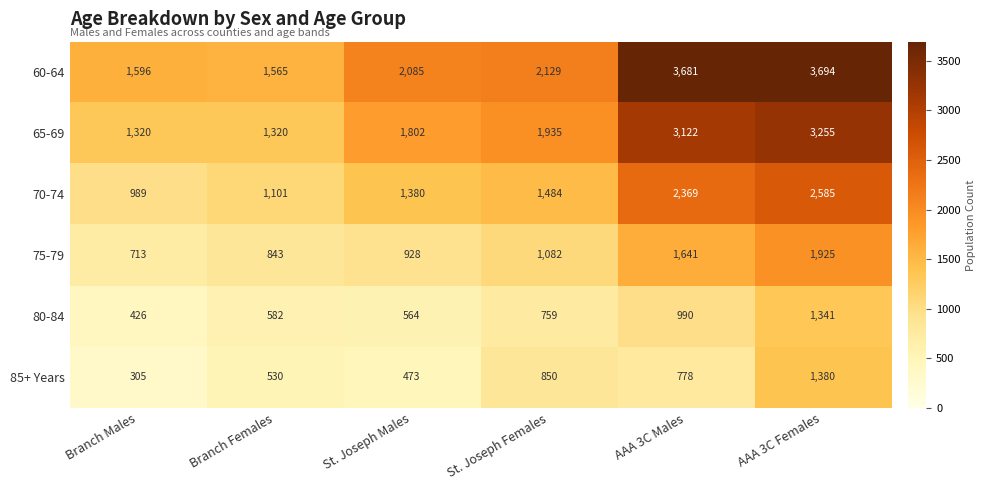

Which category has the lowest value across all series?

Branch Males